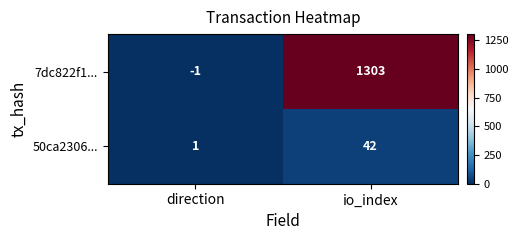

Reading left to right, transcribe all the data shown in this chart.

7dc822f1...: -1	1303
50ca2306...: 1	42